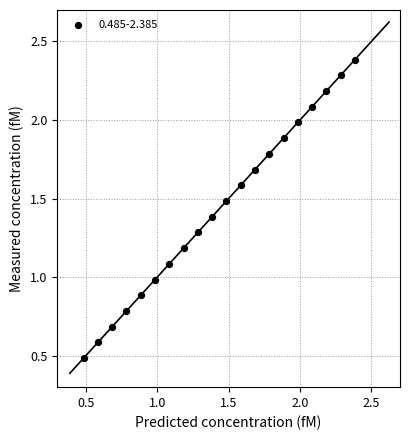

What is the range of X values (max minus min)?

1.9